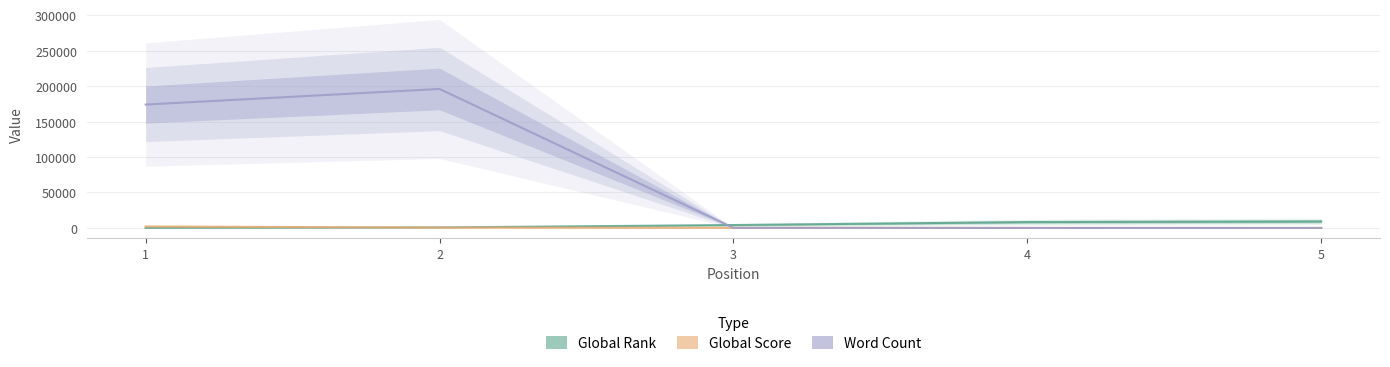

True or false: Global Rank and Word Count intersect in this chart.

True